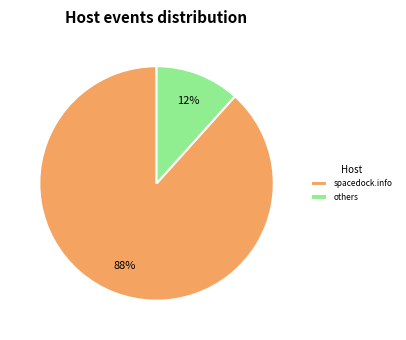

To the nearest percent, what is the average slice percentage?

50%